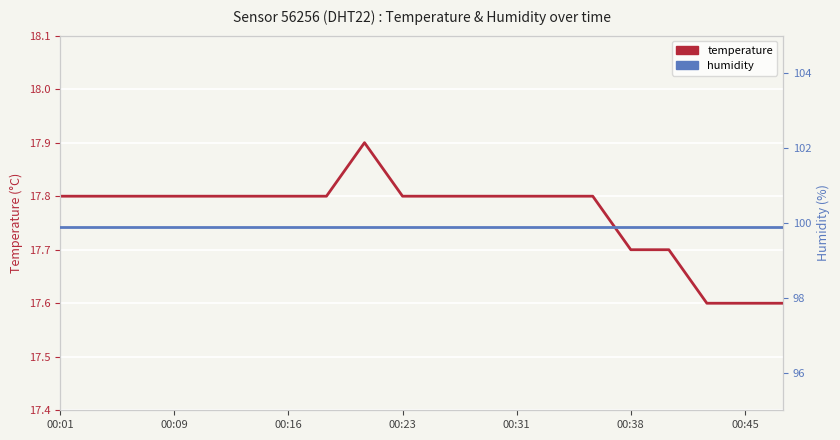

How many interior local peaks does the temperature series have?

1